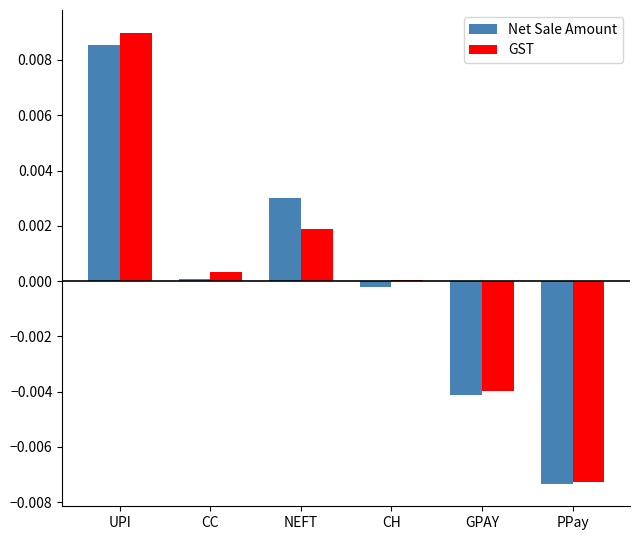

Which series changed the most between GPAY and PPay?

GST